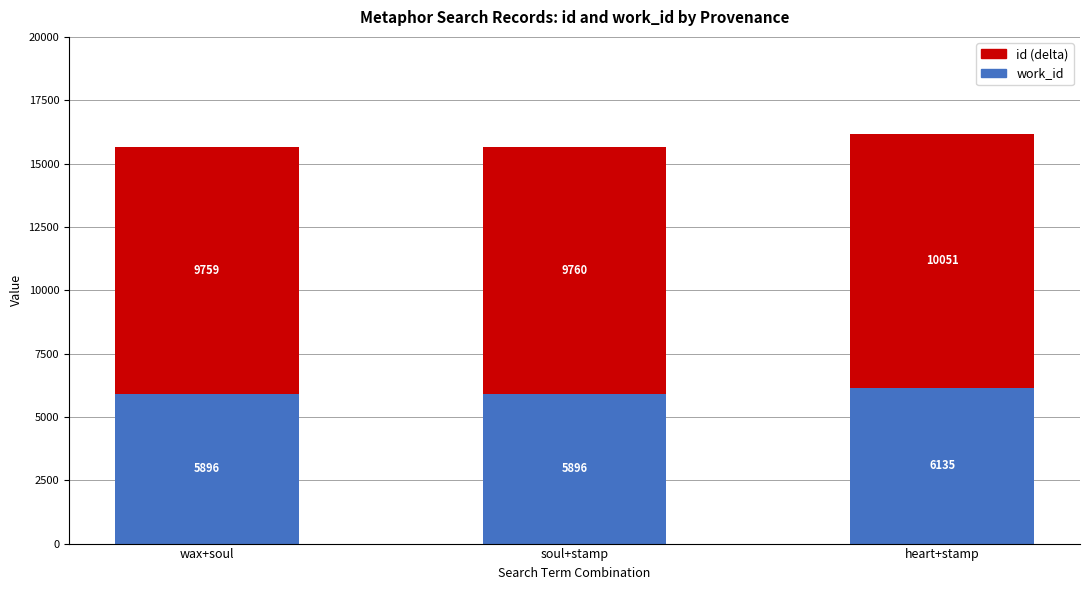

Are the bars grouped side by side (vs. stacked)?

No